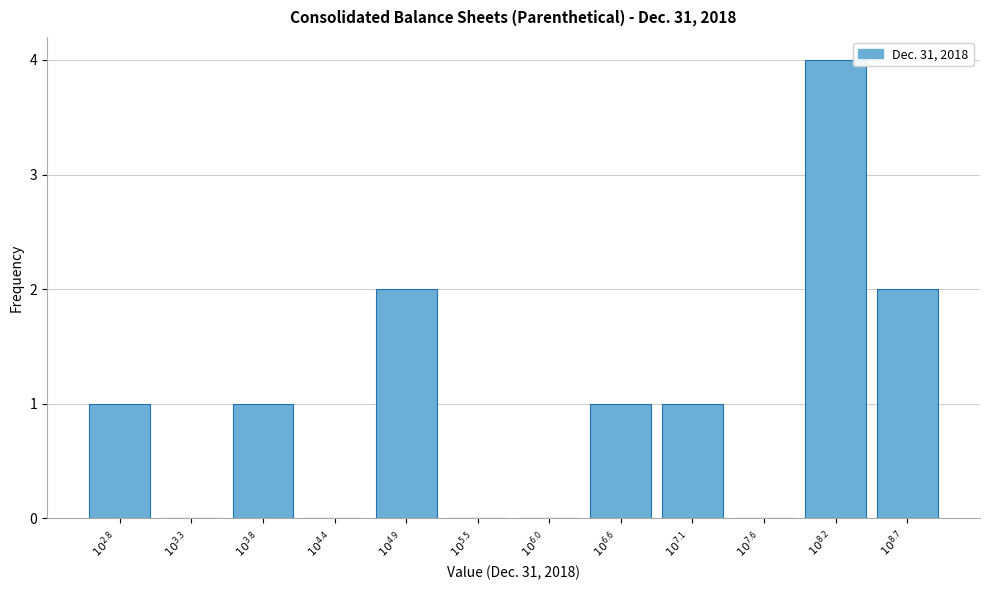

What is the sum of all values?

12